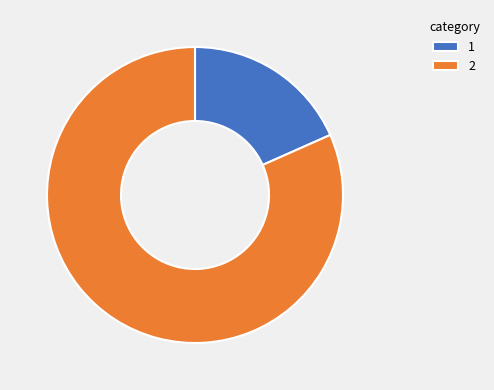

Which slice represents more than half of the pie?

2